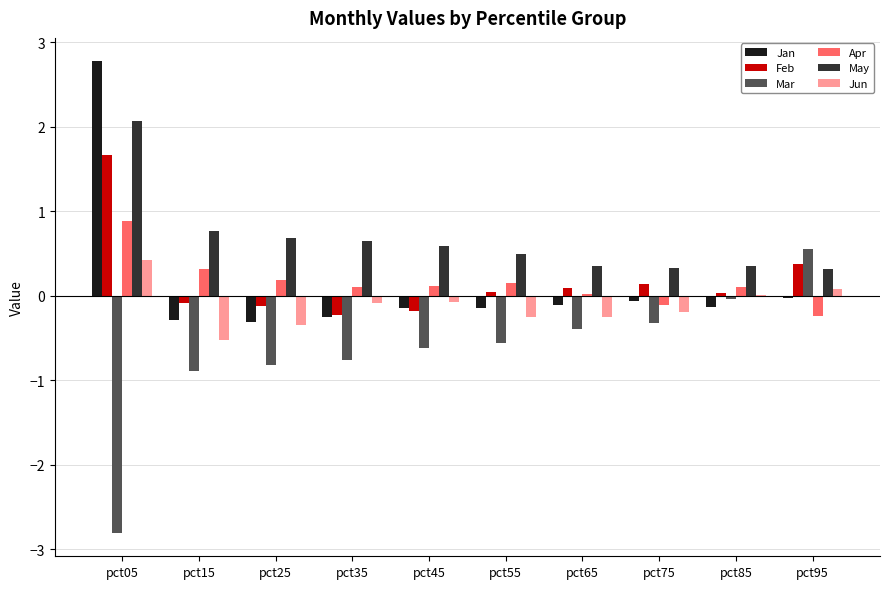

What is the sum of all Mar values?

-6.7